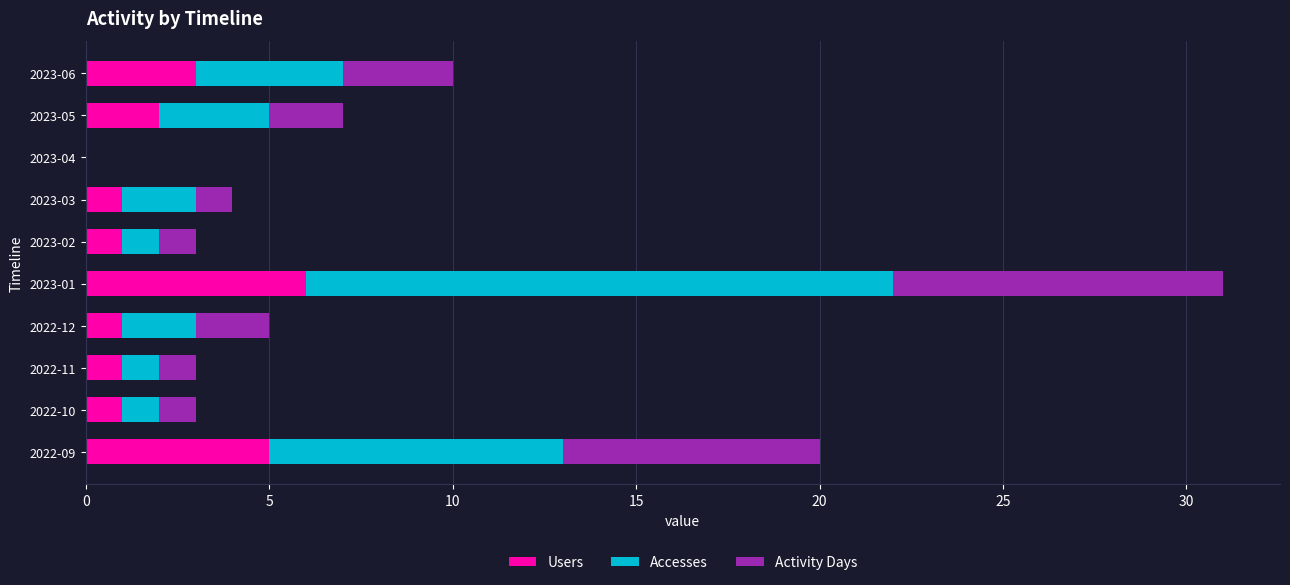

True or false: Users has a value of 0 at 2023-04.

True